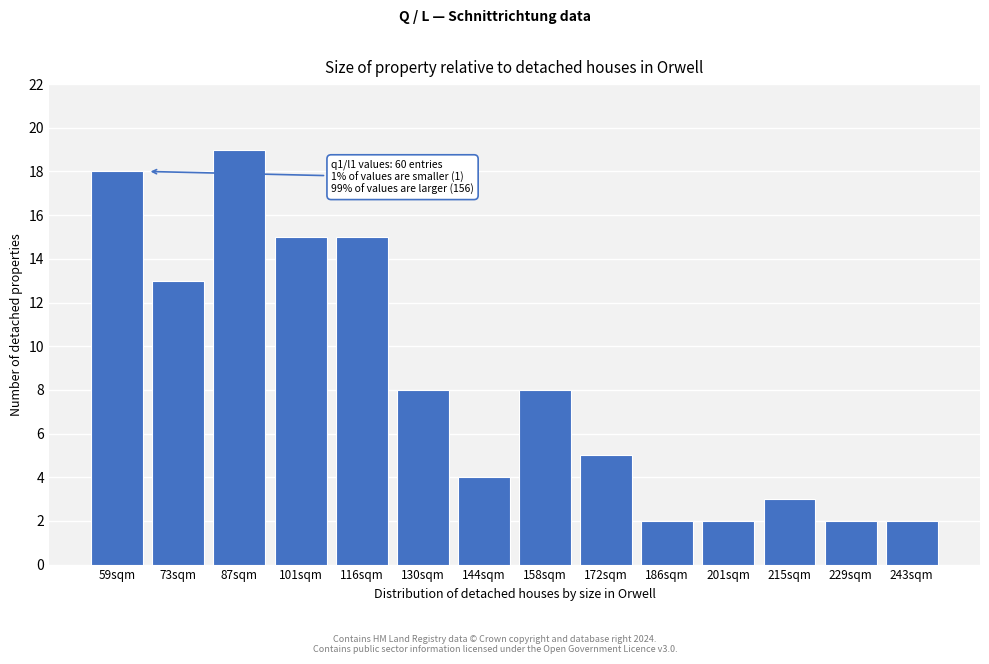

Reading left to right, extract all data points from this chart.

59sqm=18	73sqm=13	87sqm=19	101sqm=15	116sqm=15	130sqm=8	144sqm=4	158sqm=8	172sqm=5	186sqm=2	201sqm=2	215sqm=3	229sqm=2	243sqm=2